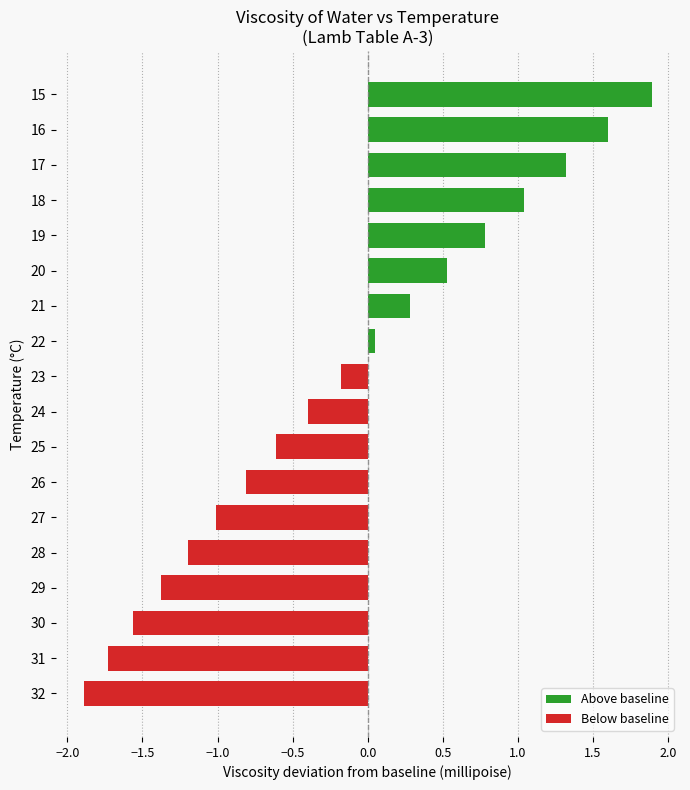

Are the bars grouped side by side (vs. stacked)?

No